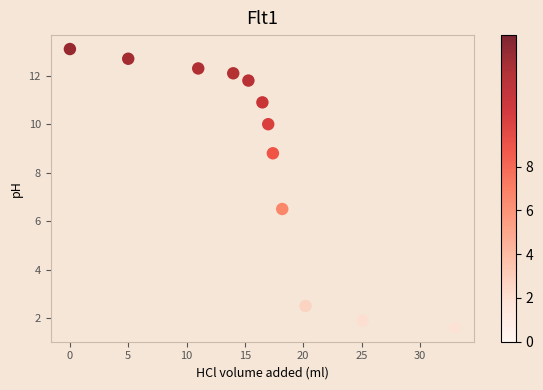

What is the range of Y values (max minus min)?

11.5